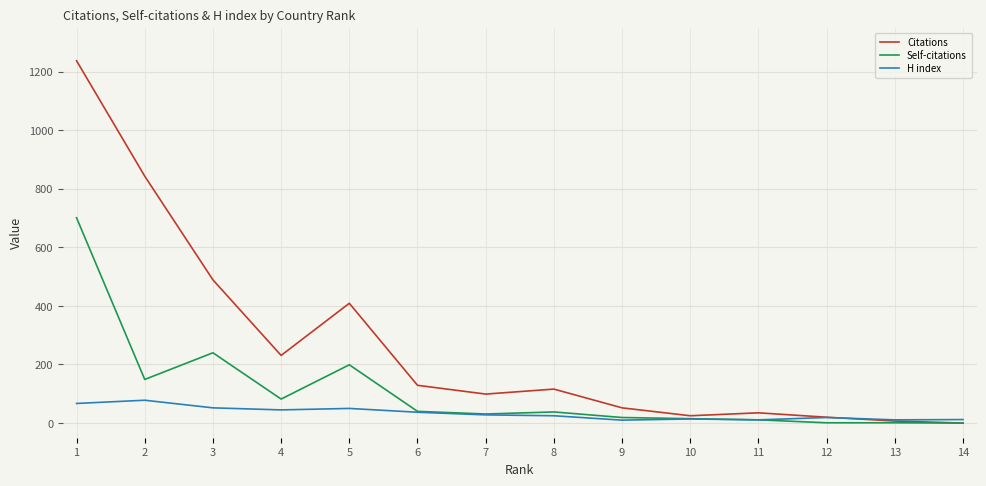

What is the total value across all series at 13?

19